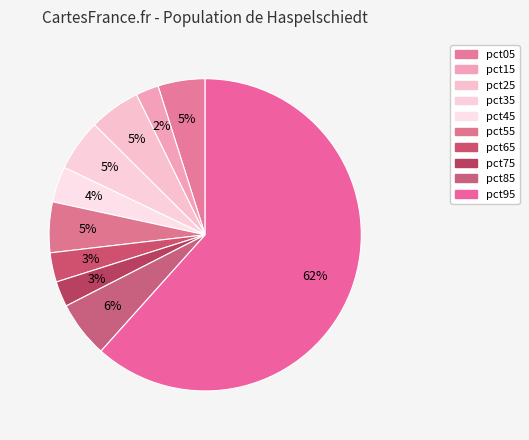

Between pct95 and pct75, which is larger?

pct95